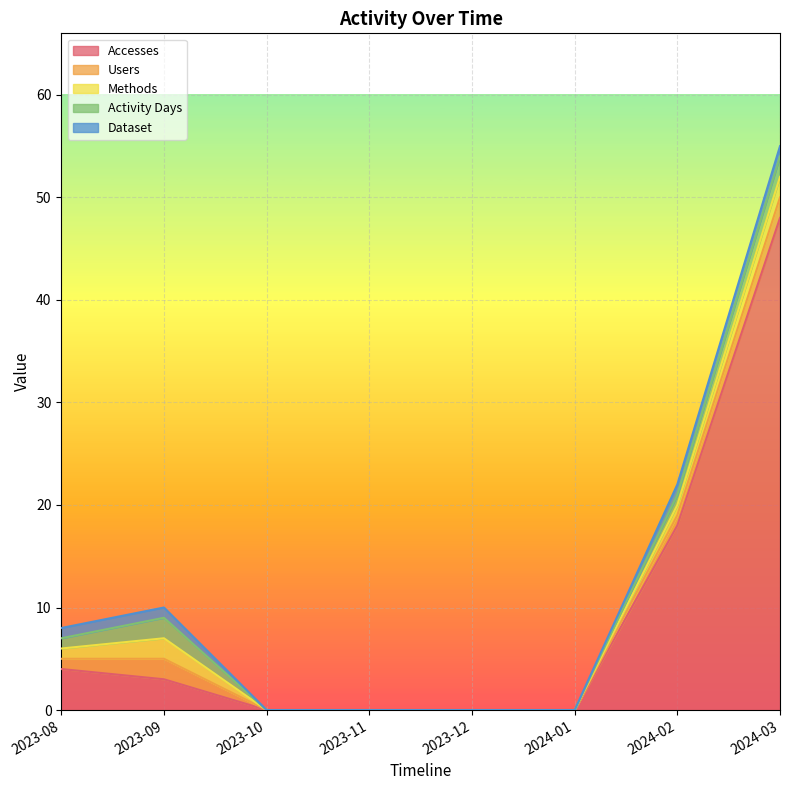

What is the highest value of the Dataset series?

1